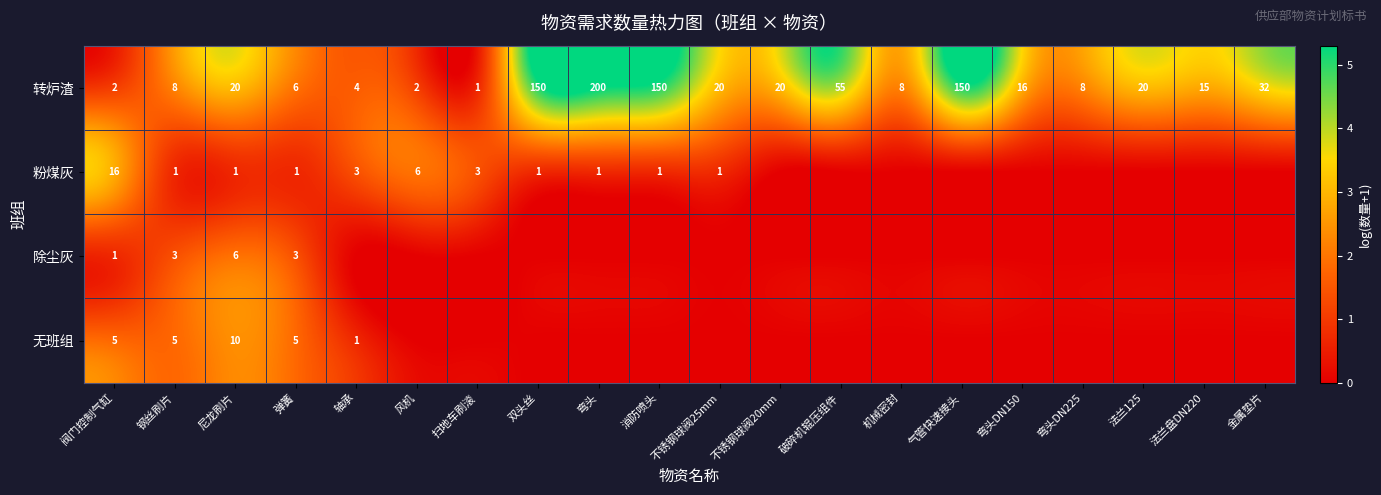

At which label does 转炉渣 reach its minimum?

扫地车刷滚